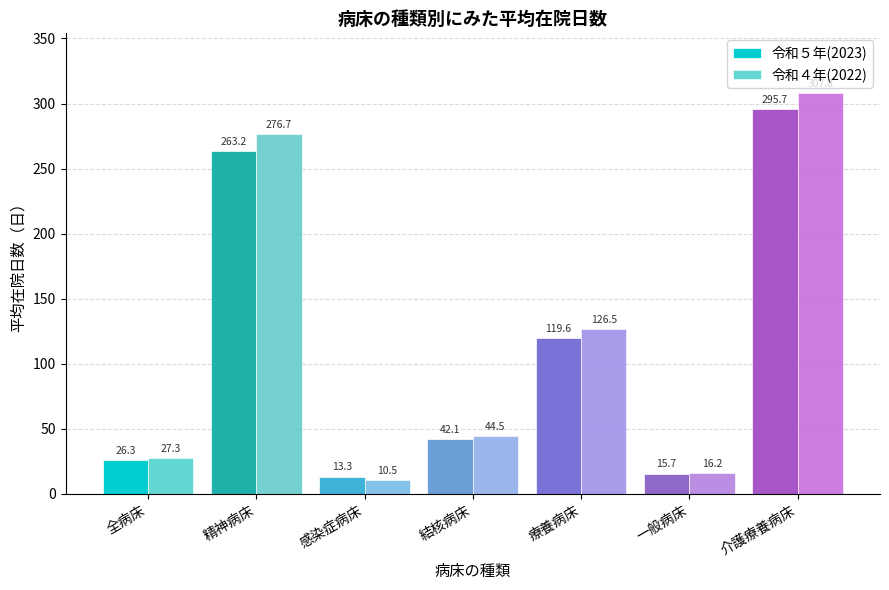

What is the sum of the 令和５年(2023) values at 介護療養病床 and 精神病床?

558.9